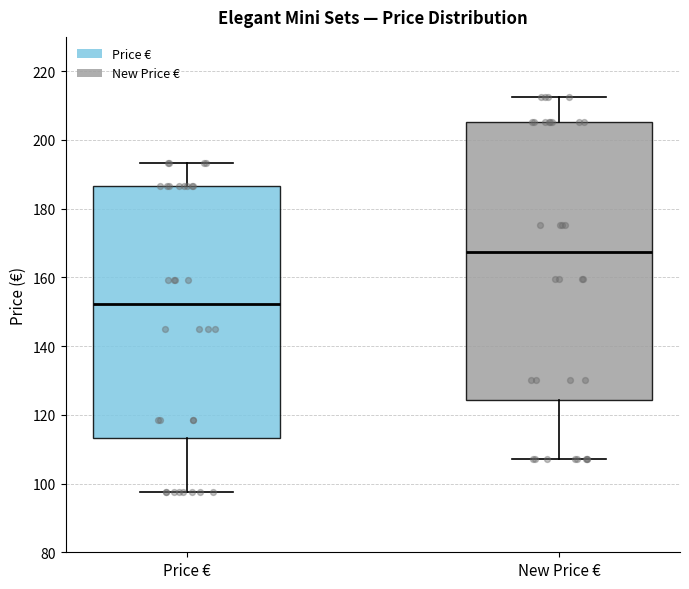

Which box is the tallest, from its lower edge to its upper edge?

New Price €